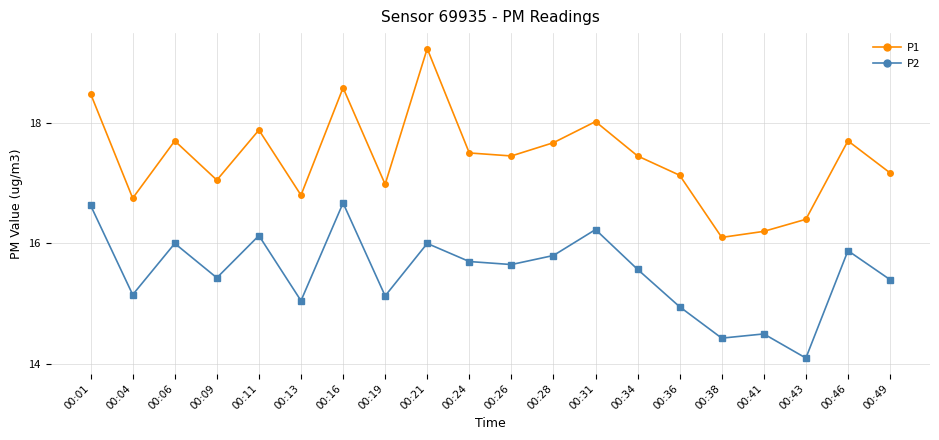

What is the smallest value displayed?

14.1